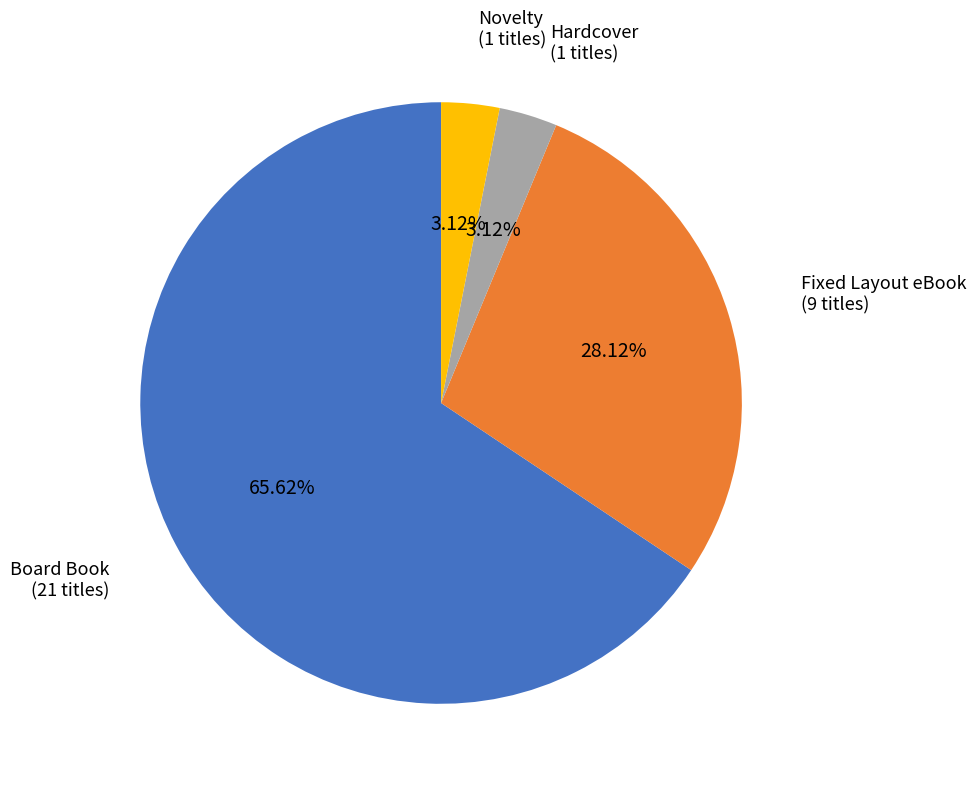

What percentage is the Fixed Layout eBook slice, to the nearest percent?

28%